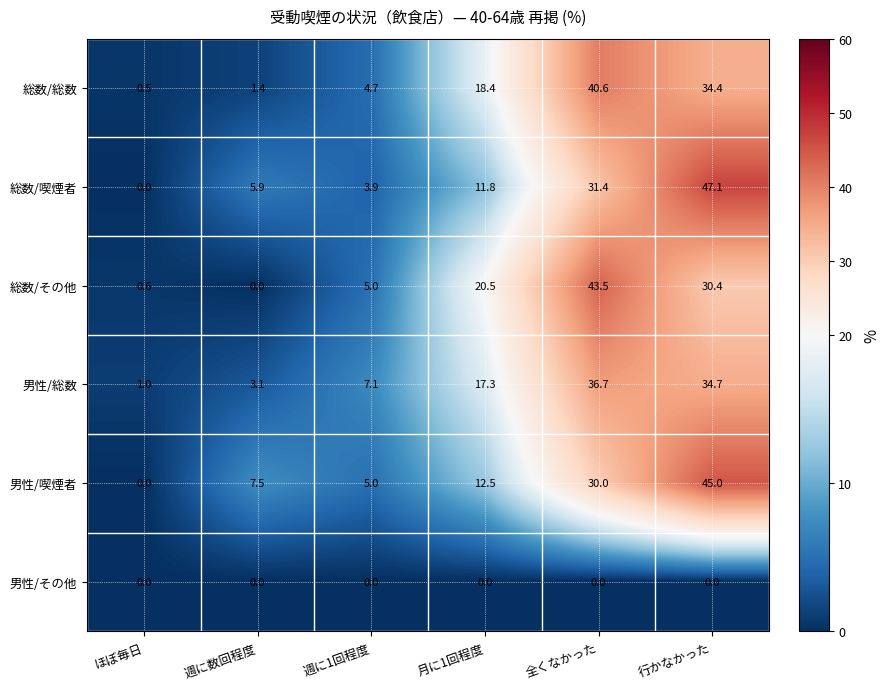

What is the total value across all series at 週に数回程度?

17.9